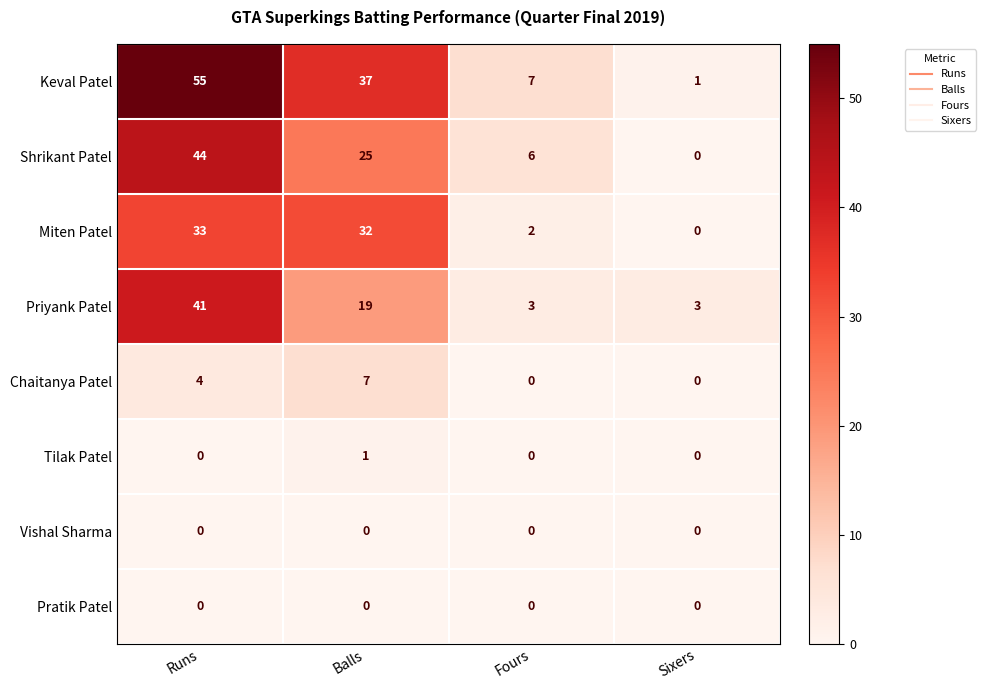

Which label corresponds to the largest value in the chart?

Runs